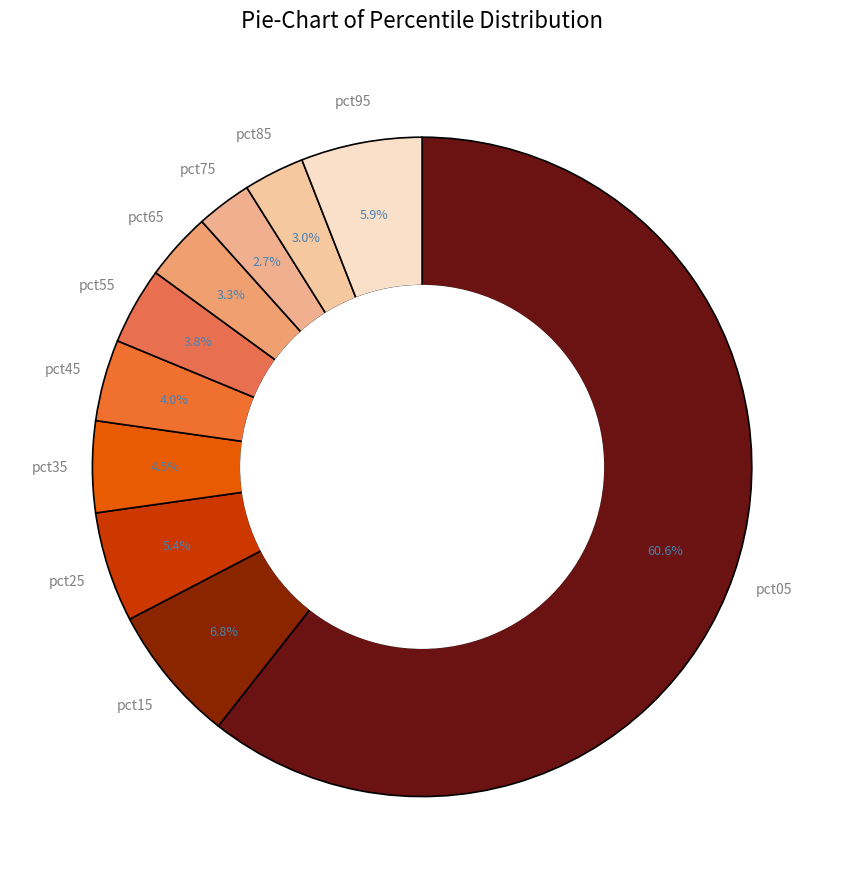

Which slice is the smallest?

pct75